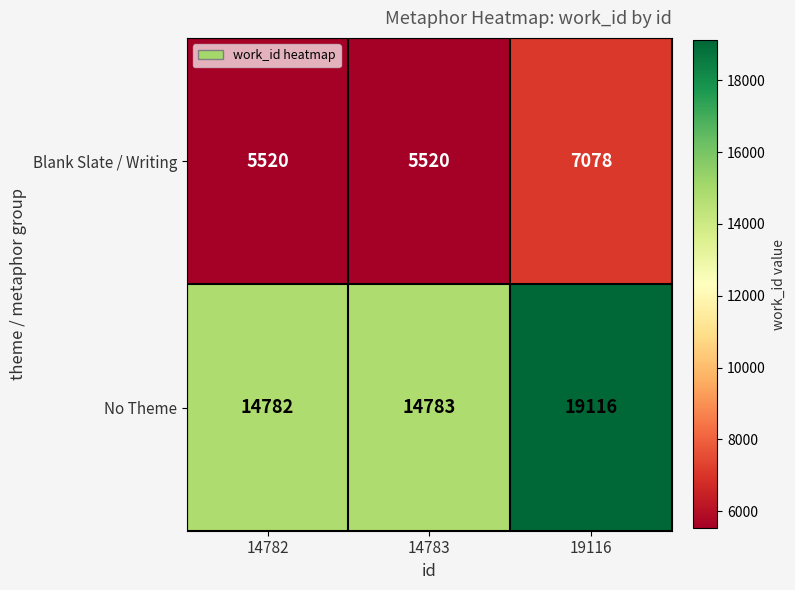

The value of No Theme at 19116 is 19116. True or false?

True